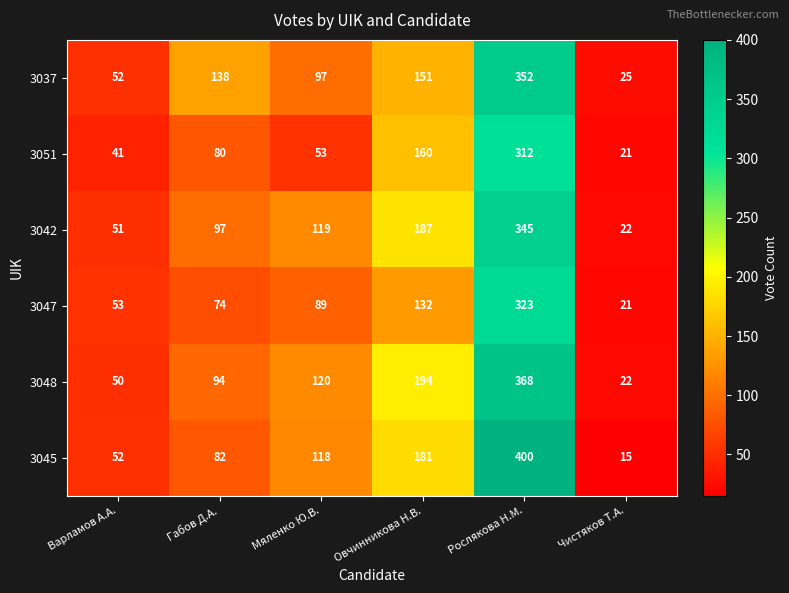

Which category has the lowest value in the 3048 series?

Чистяков Т.А.